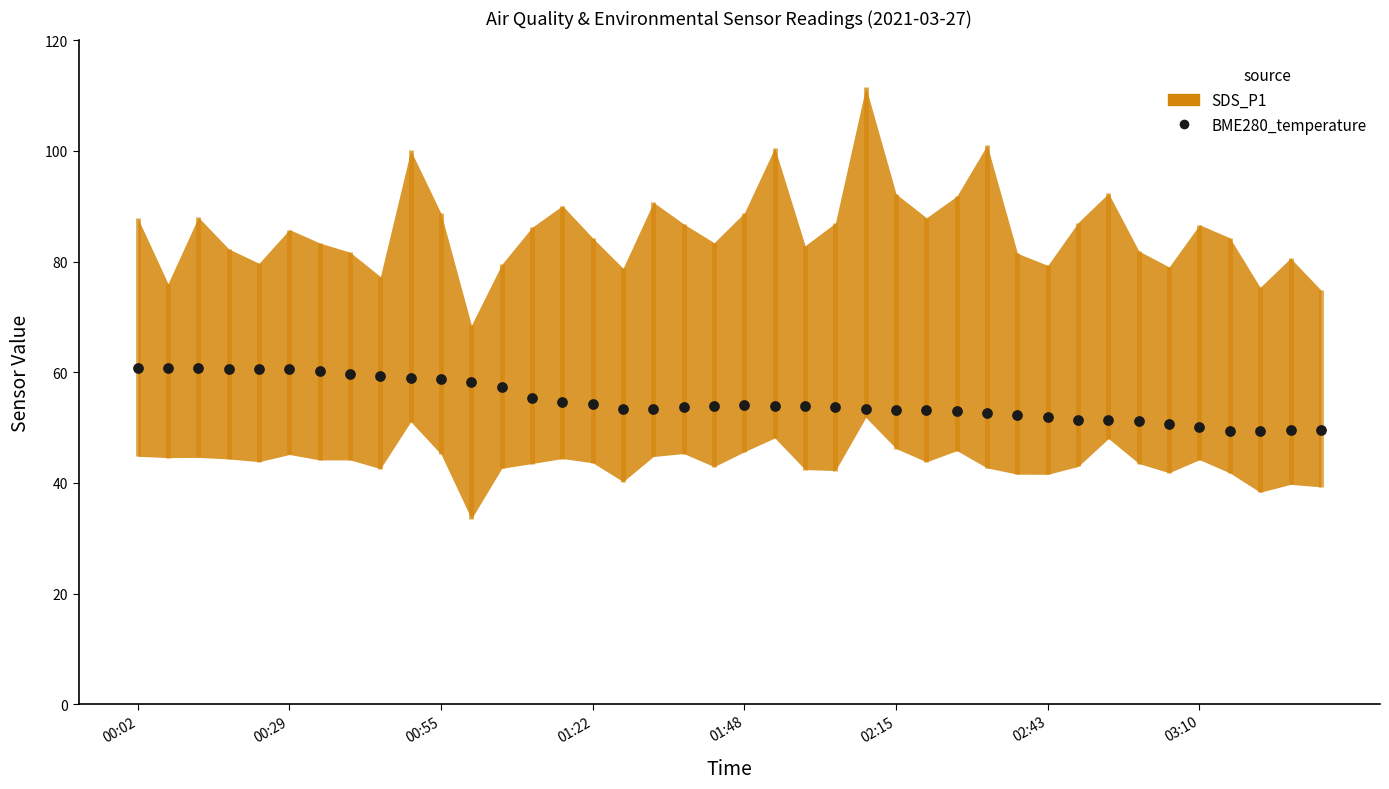

What is the change in value from 03:10 to 30?

-7.9